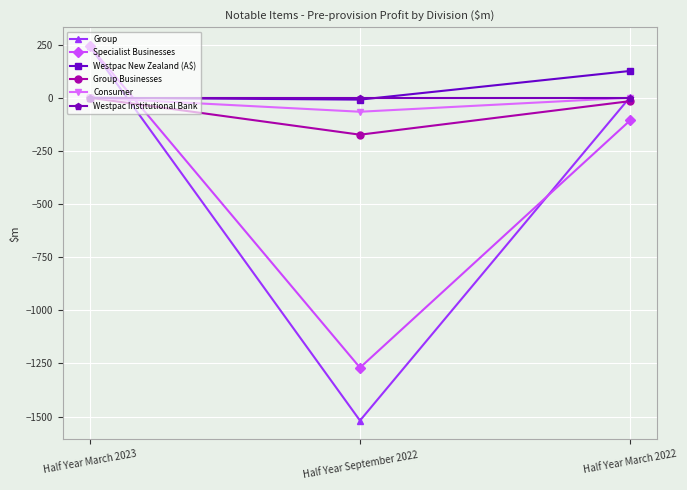

What is the sum of all Westpac New Zealand (A$) values?

117